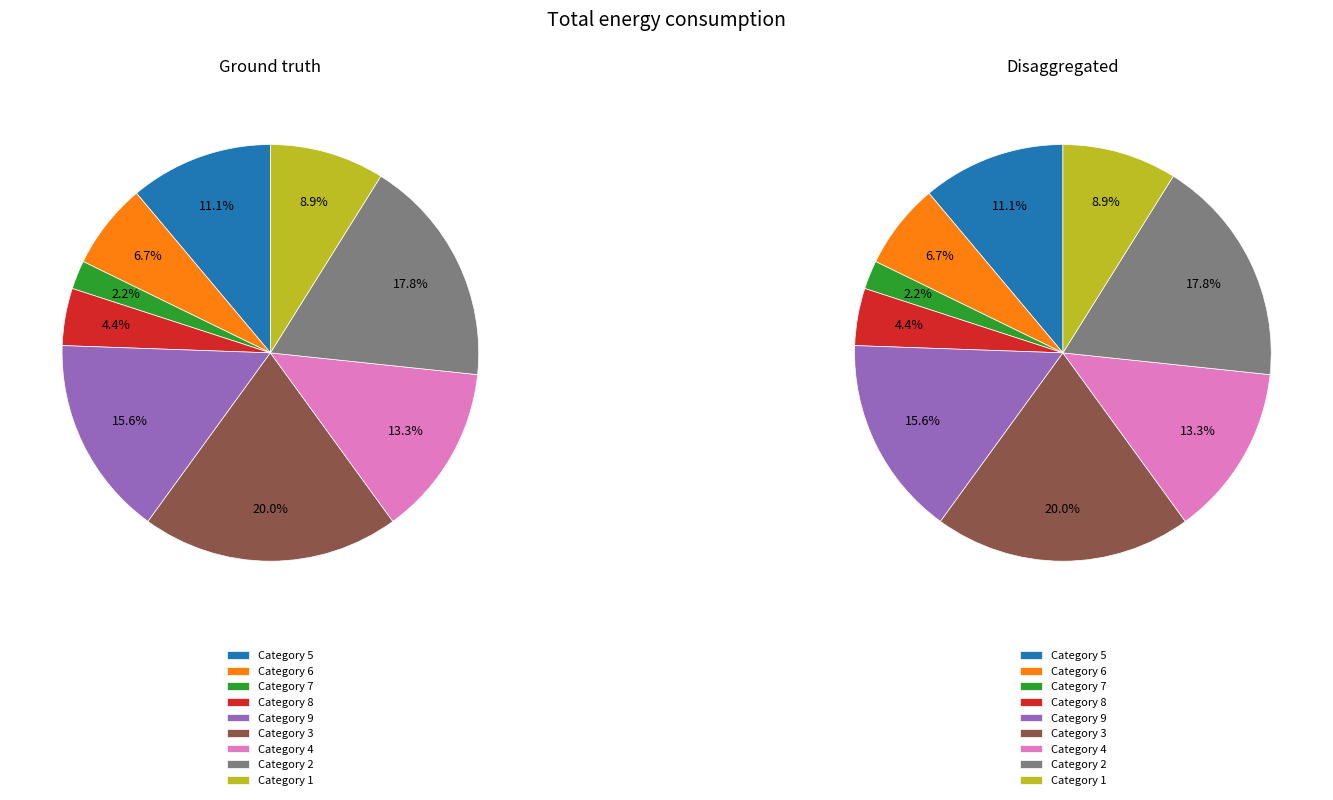

Which slice is the largest?

3